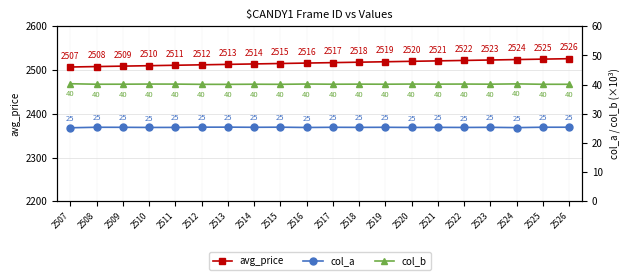

Which series changed the most between 2507 and 2515?

avg_price